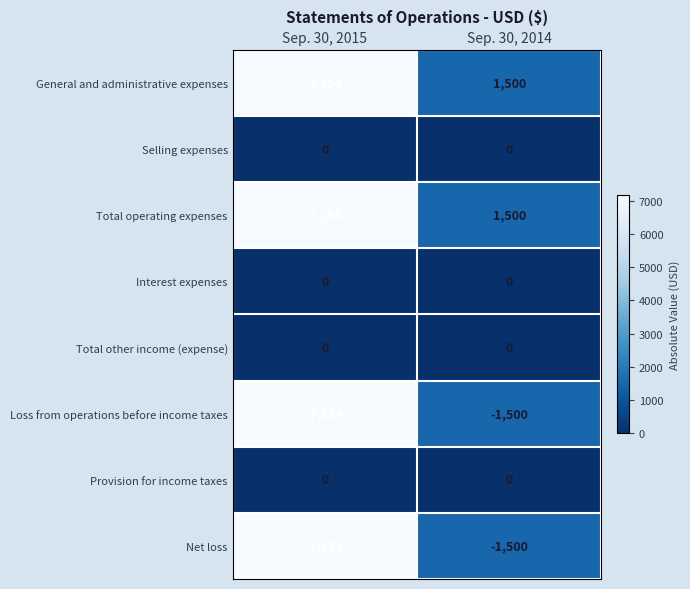

What is the total value across all series at Sep. 30, 2015?

0